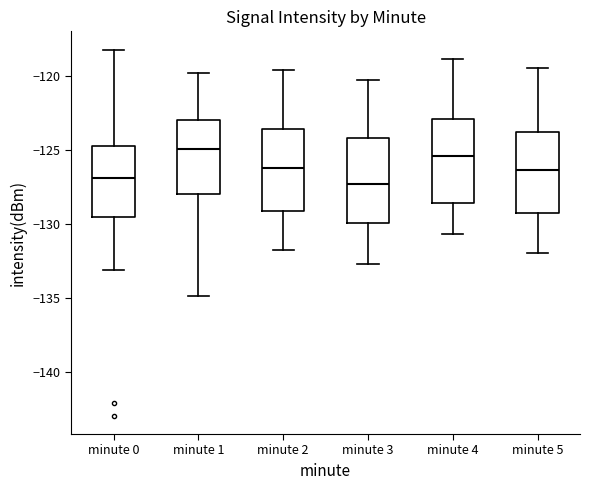

Reading left to right, transcribe this box plot: for each box, give where its median line is, the range the box spans, and where its two whiskers end, as read against the y-axis. The values are not printed on the chart, so give them approximately, as read against the axis.

minute 0: median -127.0, box -129.5 to -124.5, whiskers -133.0 to -118.0
minute 1: median -125.0, box -128.0 to -123.0, whiskers -135.0 to -120.0
minute 2: median -126.0, box -129.0 to -123.5, whiskers -132.0 to -119.5
minute 3: median -127.5, box -130.0 to -124.0, whiskers -132.5 to -120.5
minute 4: median -125.5, box -128.5 to -123.0, whiskers -130.5 to -119.0
minute 5: median -126.5, box -129.5 to -124.0, whiskers -132.0 to -119.5